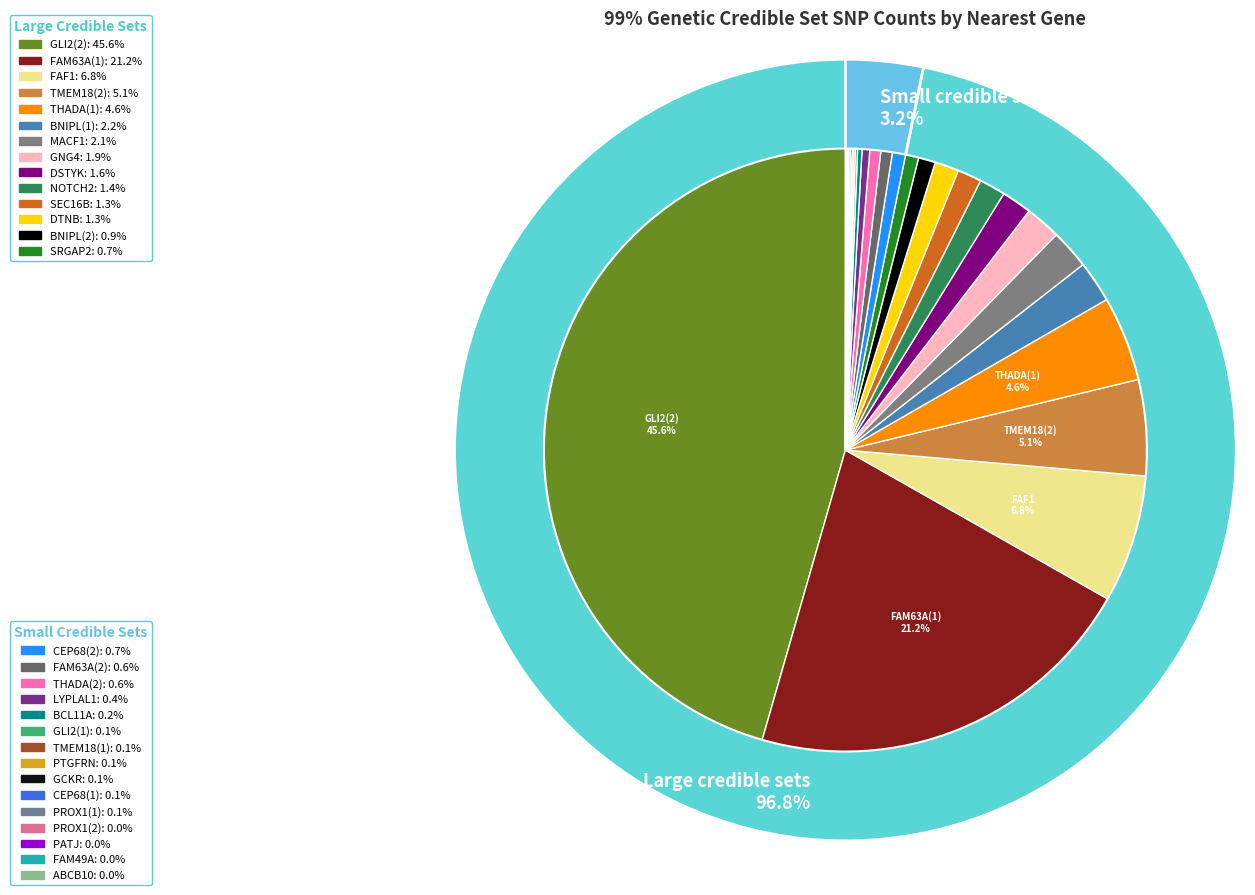

To the nearest percent, what is the difference between the BCL11A and GLI2_2 slice percentages?

45%